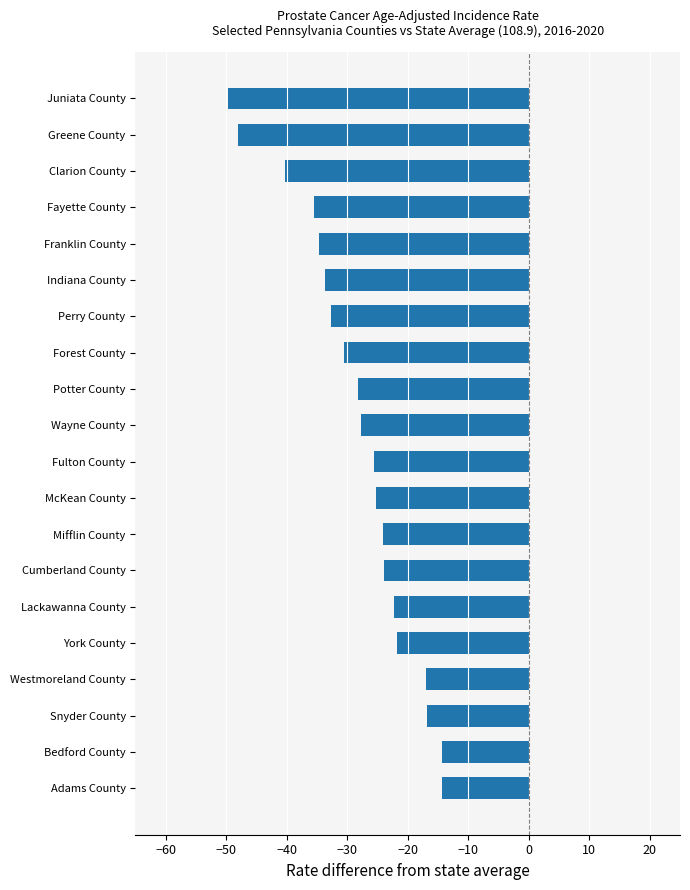

What is the difference between the maximum and second lowest values?

33.8